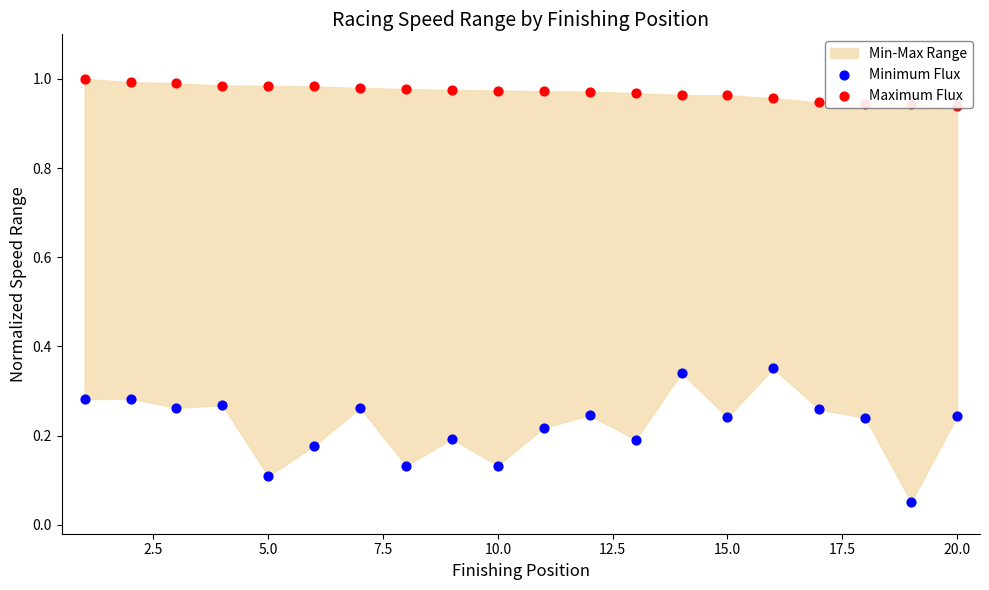

At how many categories does at least one series exceed 0?

20